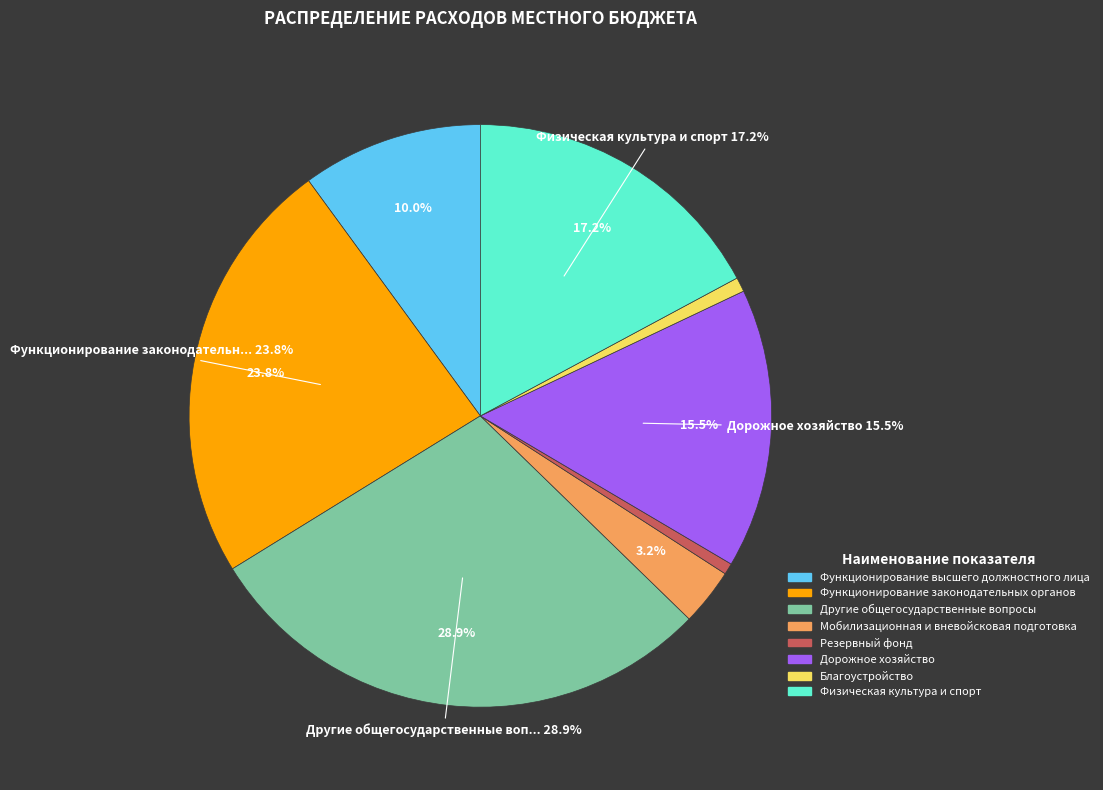

What percentage do Другие общегосударственные вопросы and Резервный фонд together represent?

29.5%